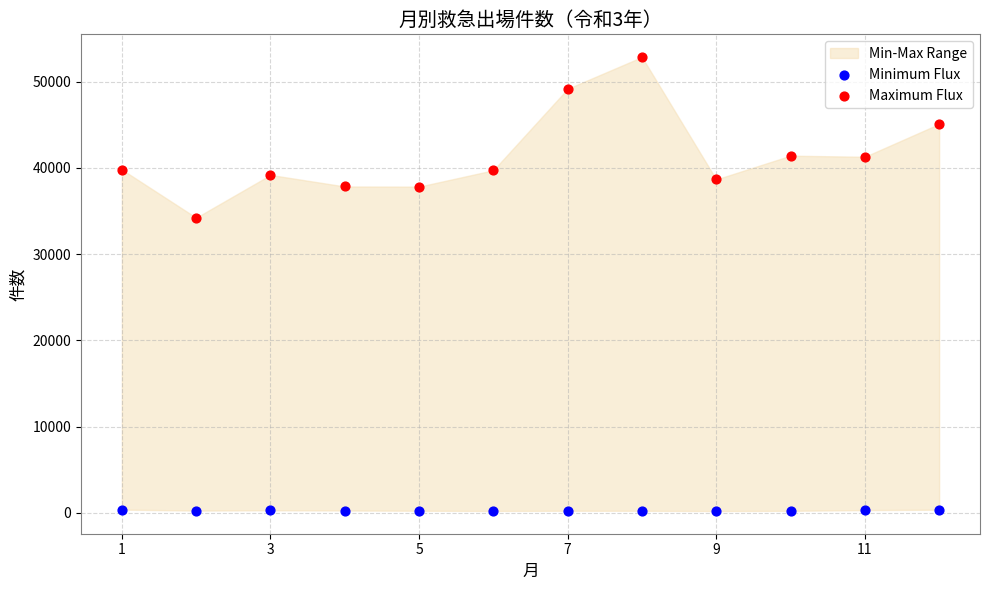

Which series contains the highest Y value?

Maximum Flux